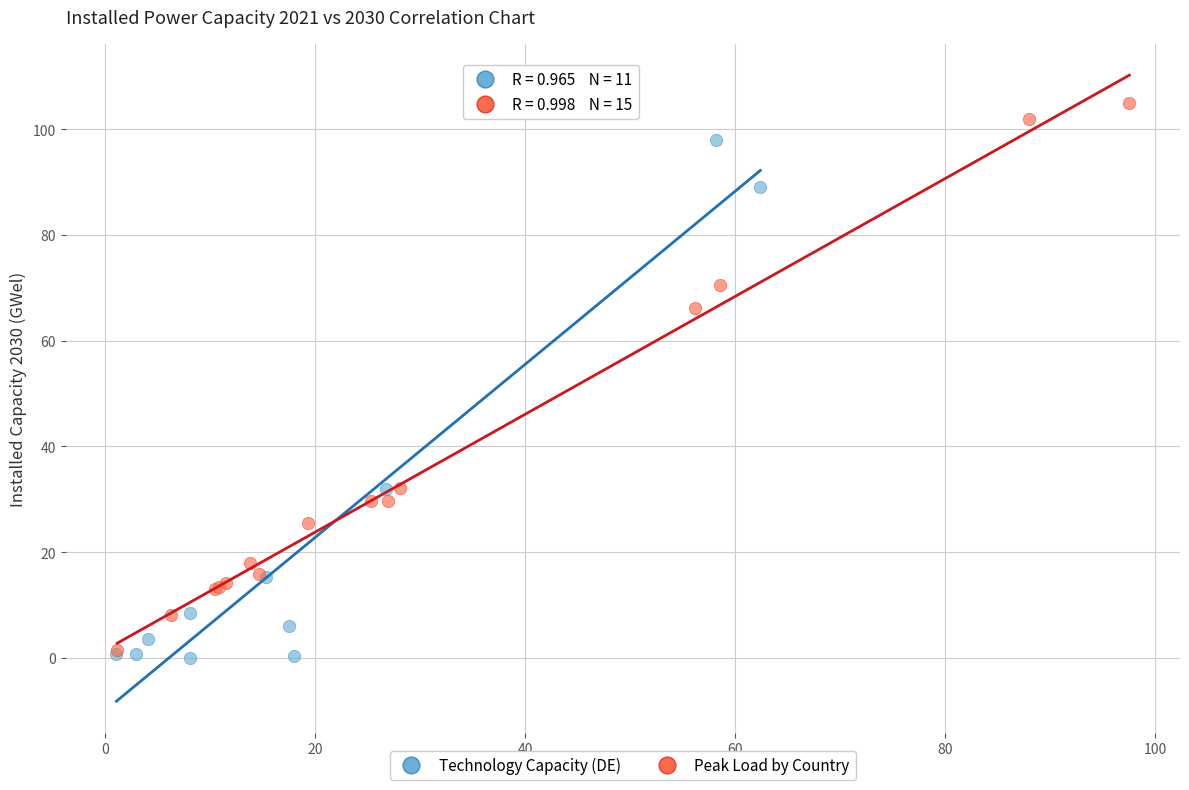

Which series reaches the maximum Y coordinate?

Peak Load by Country